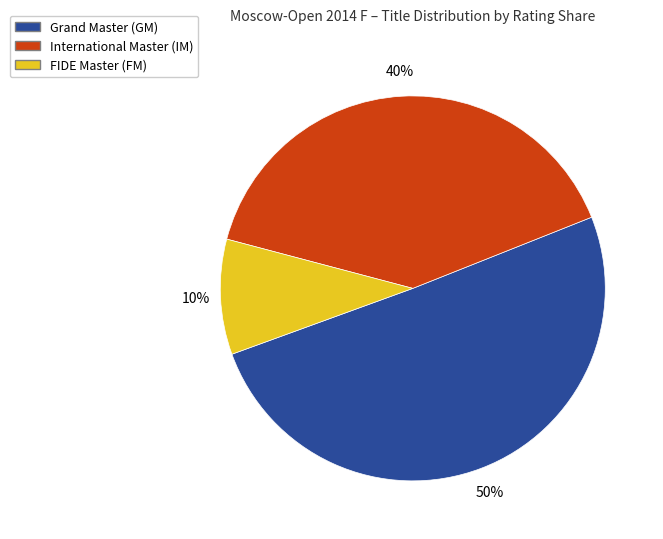

To the nearest percent, what is the average slice percentage?

33%